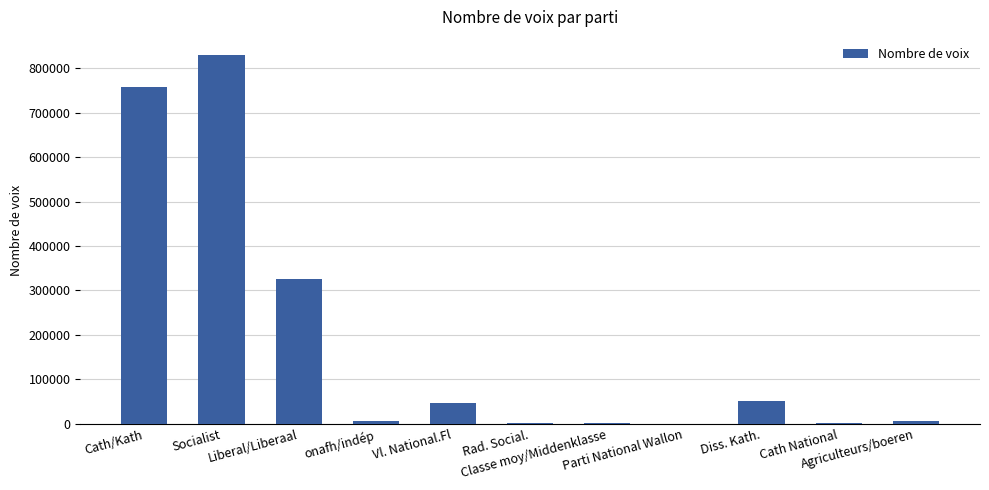

The chart shows a value of 5800 at Agriculteurs/boeren. True or false?

True